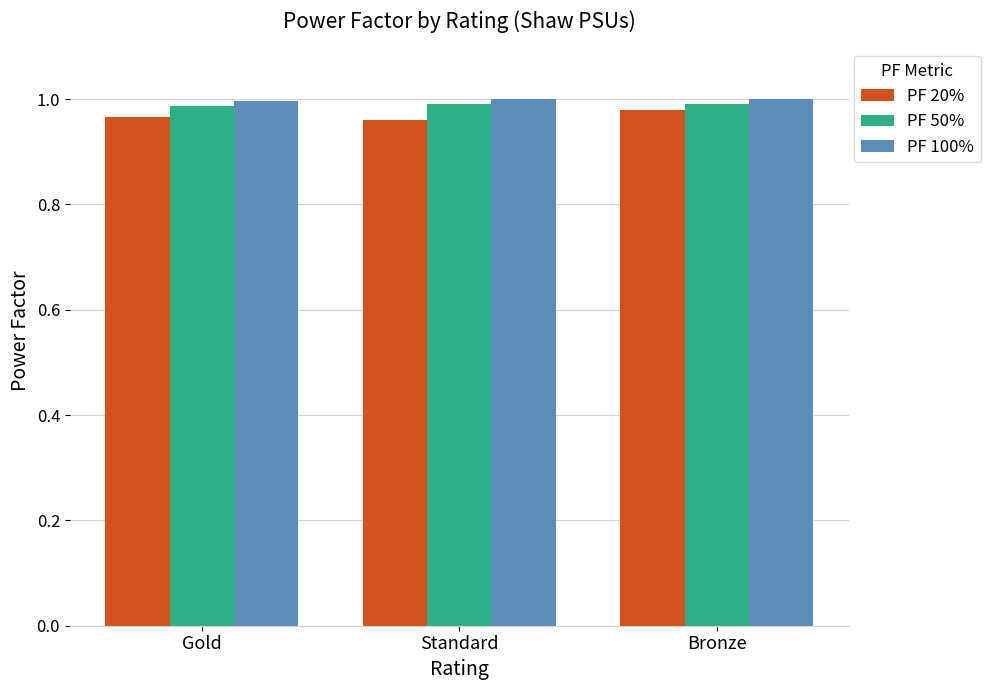

What is the total value across all series at Gold?

3.0